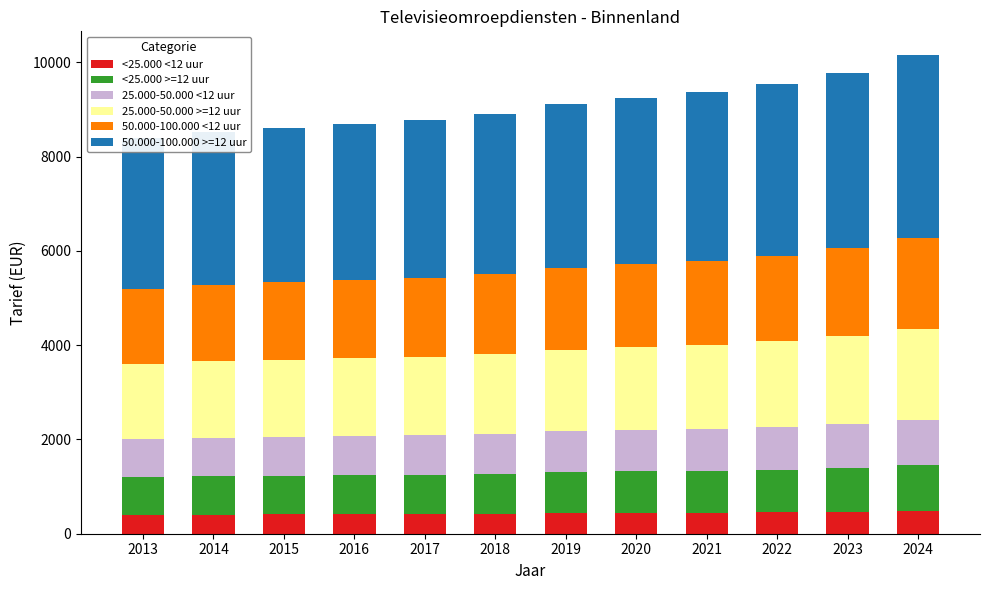

What is the spread (max minus min) of values at 2017?

2922.3